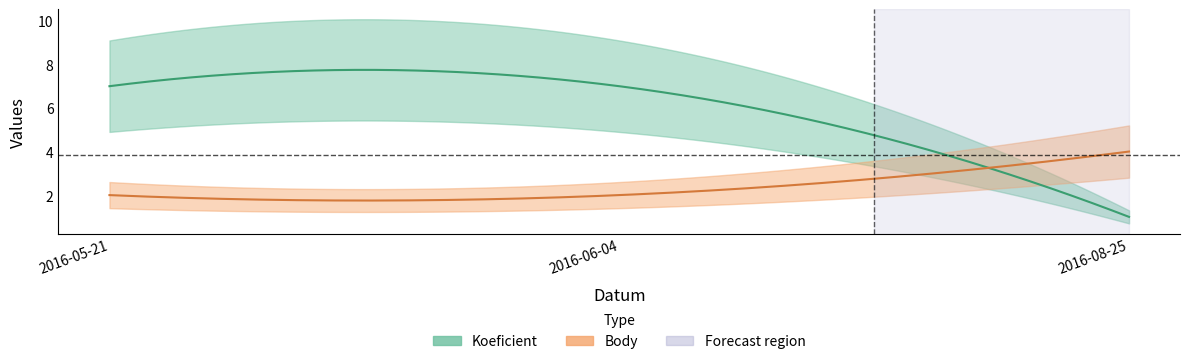

At how many categories does at least one series exceed 1?

3